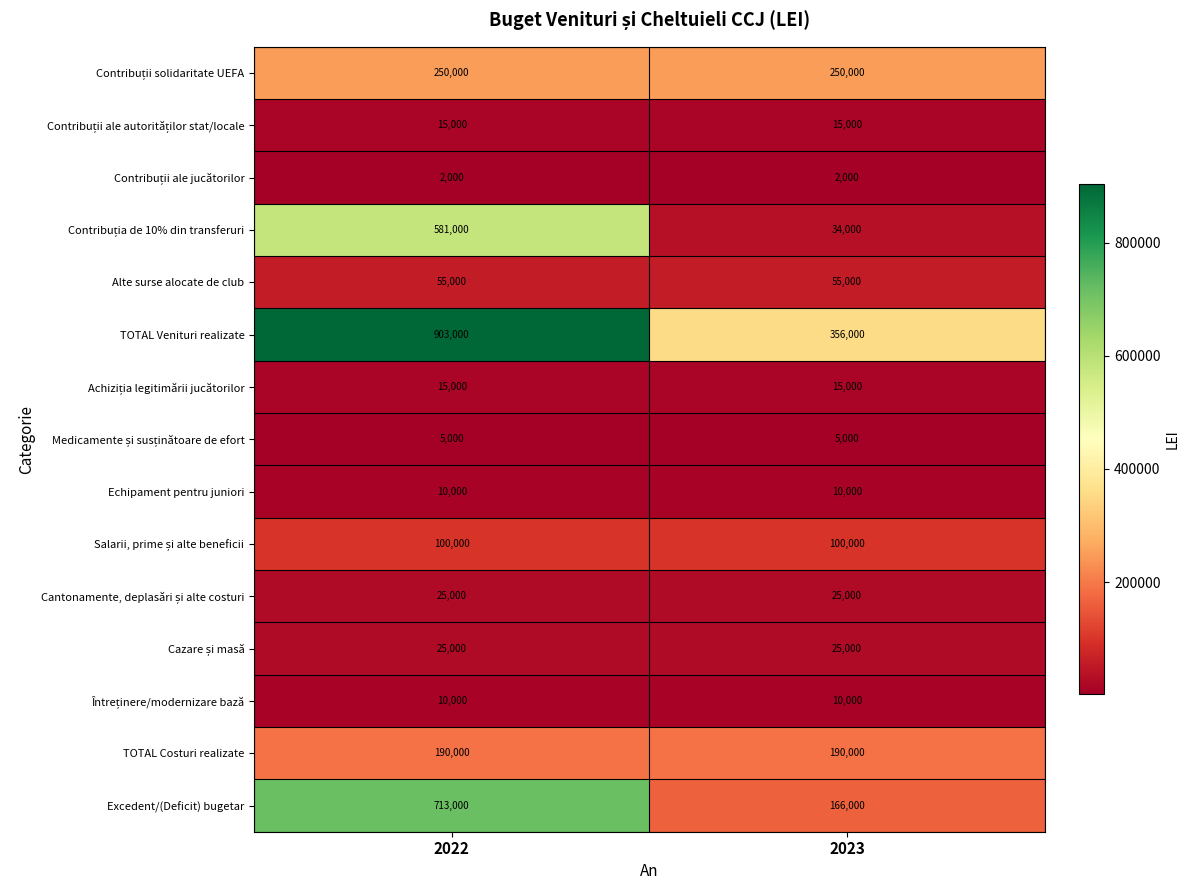

Count the number of data series in this chart.

15